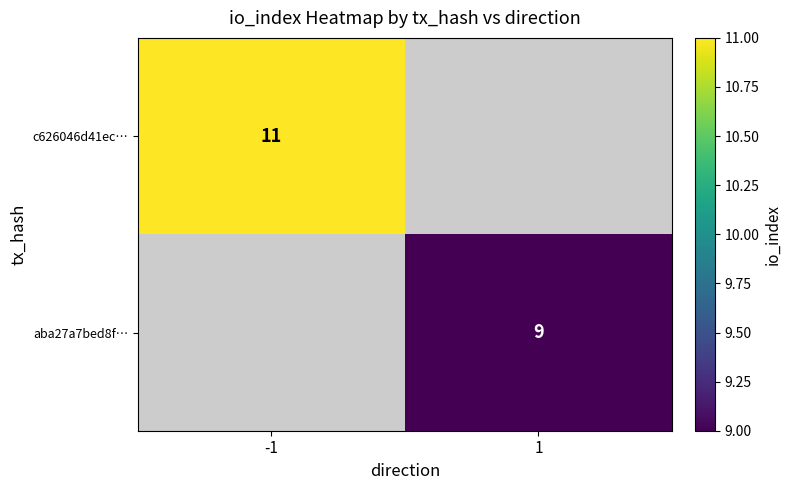

The aba27a7bed8f… series shows 2.1 at 1. True or false?

False